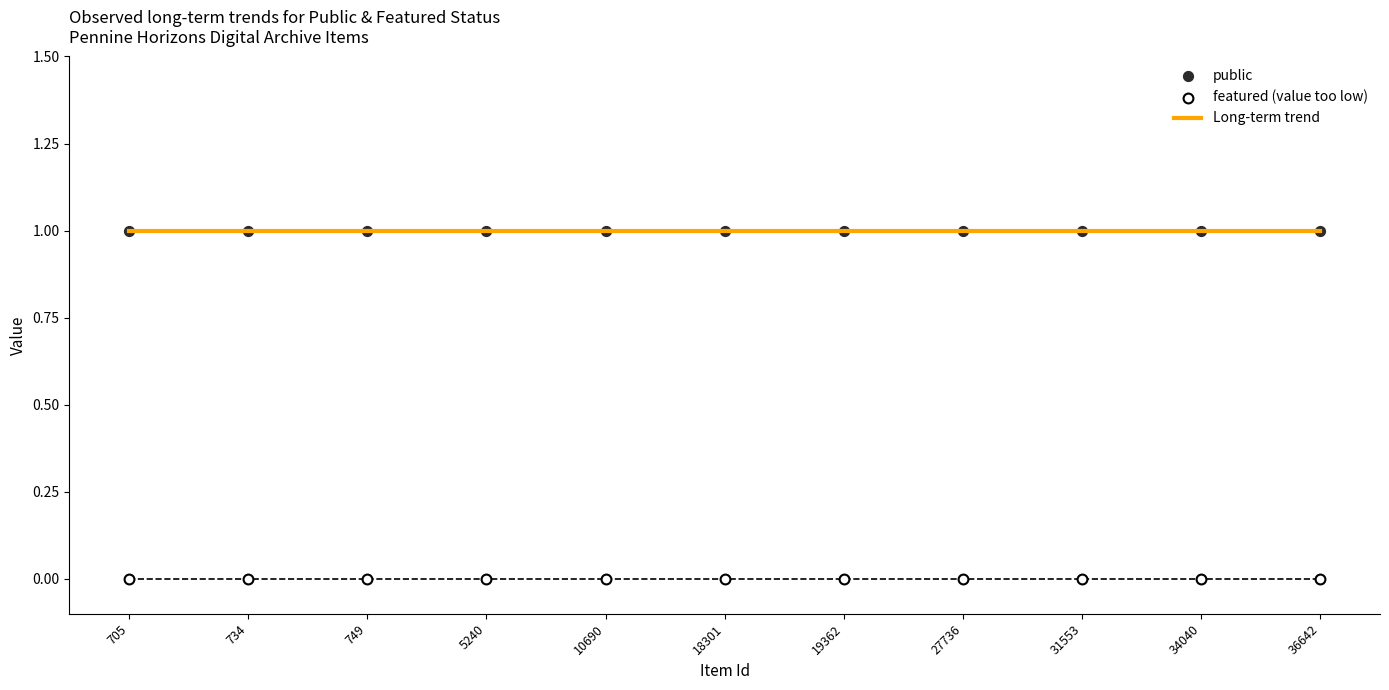

What is the total value across all series at 36642?

2.0